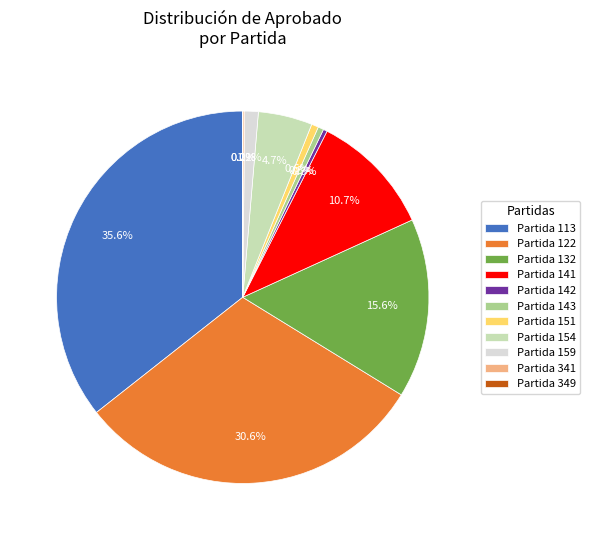

Between Partida 143 and Partida 122, which is larger?

Partida 122